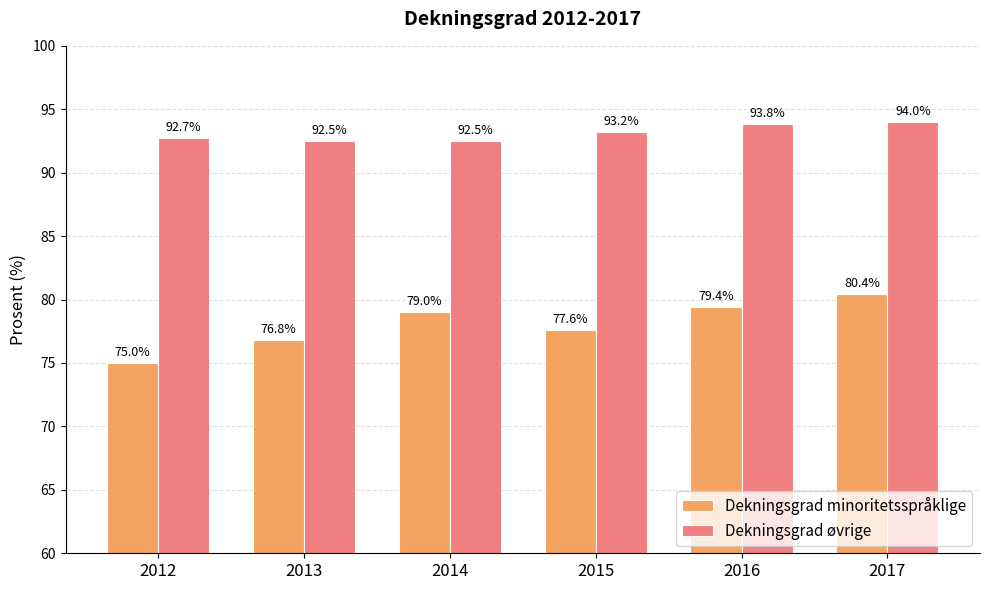

What are all the series names shown in the legend?

Dekningsgrad minoritetsspråklige, Dekningsgrad øvrige